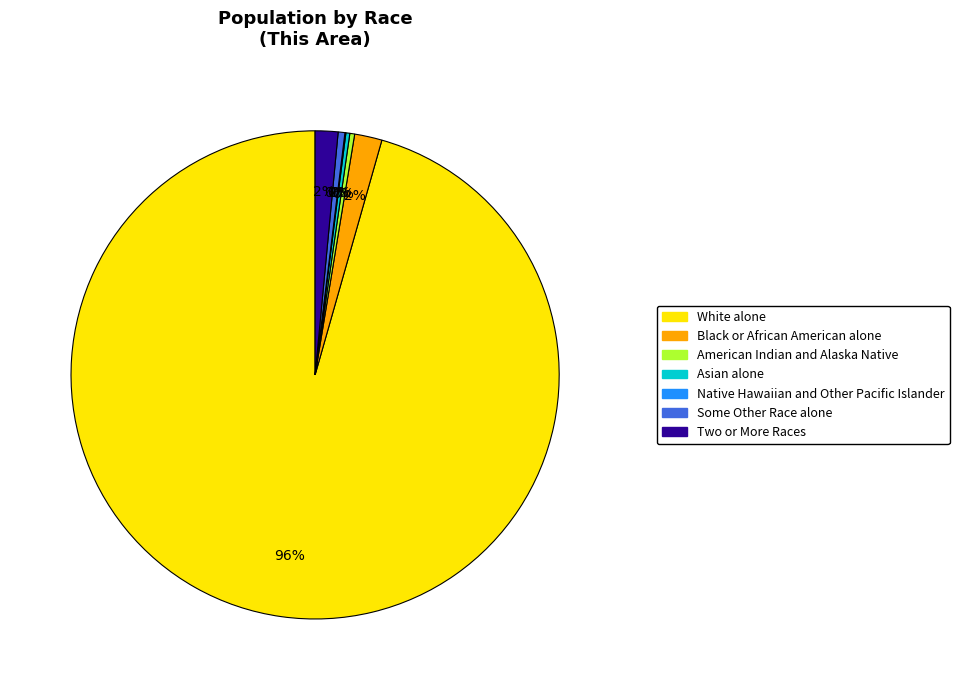

To the nearest percent, what is the combined percentage of White alone and American Indian and Alaska Native?

96%